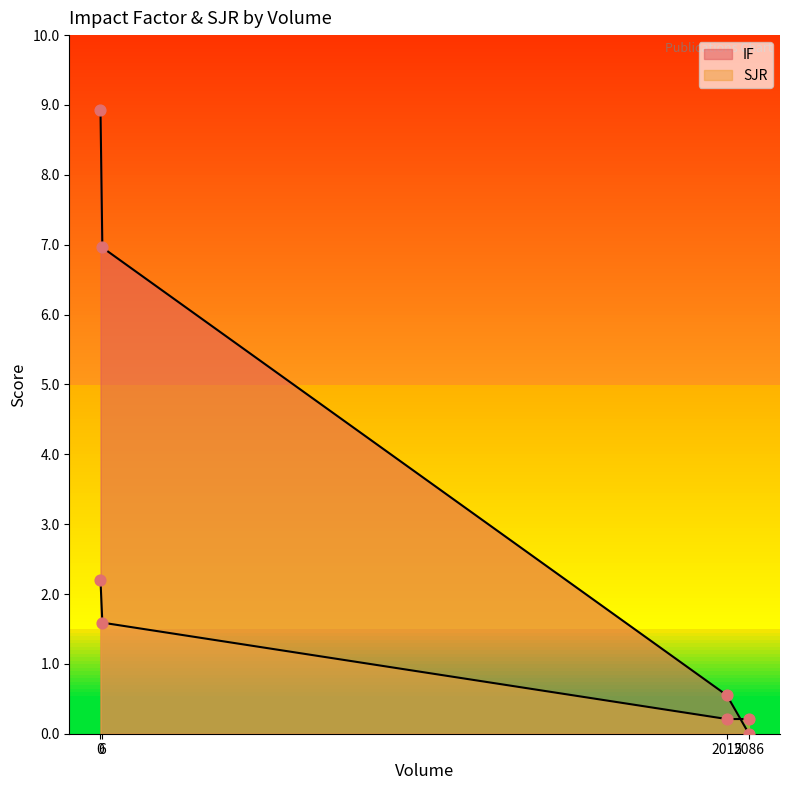

What are all the series names shown in the legend?

IF, SJR